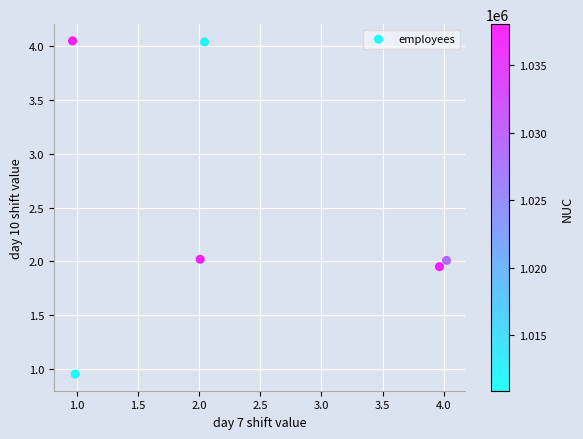

What is the average X value?

2.3